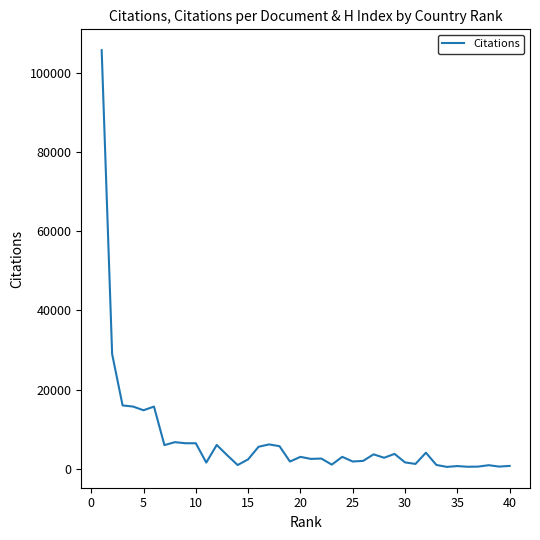

What is the maximum value shown in the chart?

105818